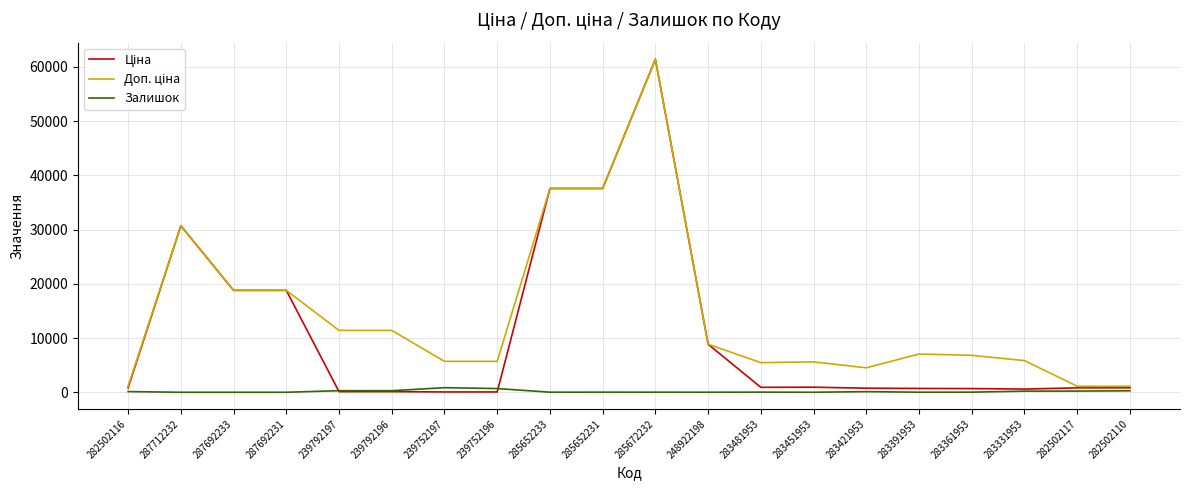

At which label does Залишок first exceed 24?

282502116